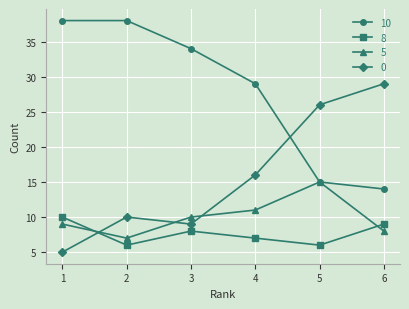

Rank the series by their maximum value, from highest to lowest.

10, 0, 5, 8